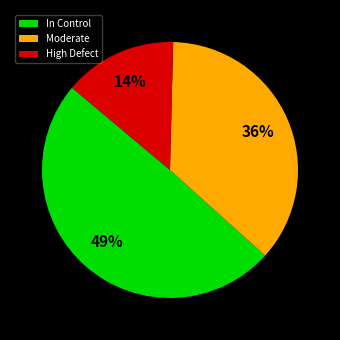

Which slice is the smallest?

High Defect